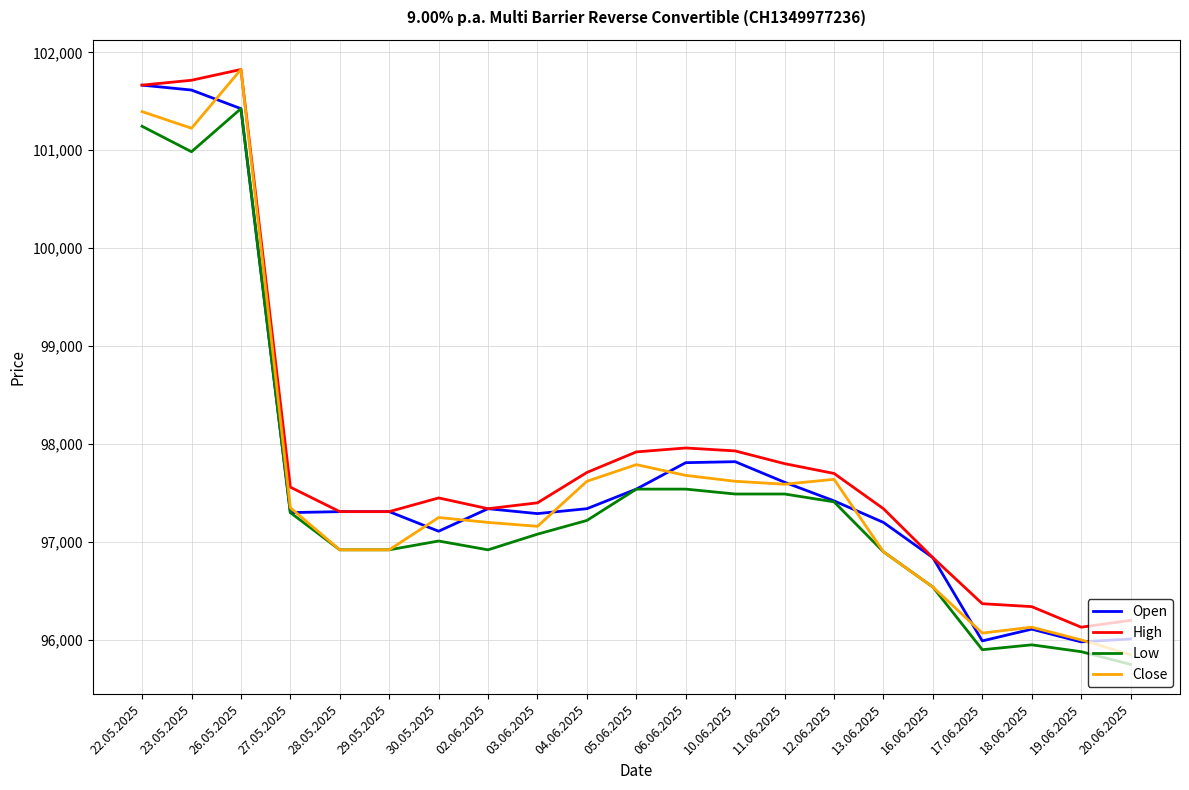

At which label does Open first exceed 97310?

22.05.2025